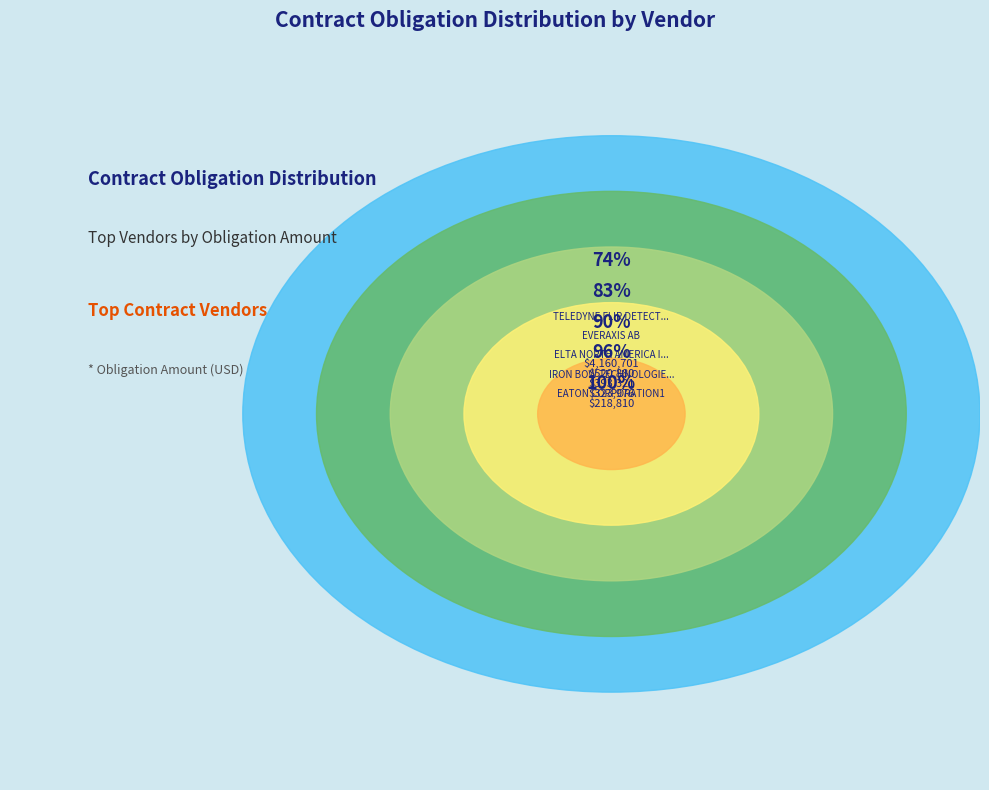

Which category has the smallest portion of the pie?

CDW GOVERNMENT LLC